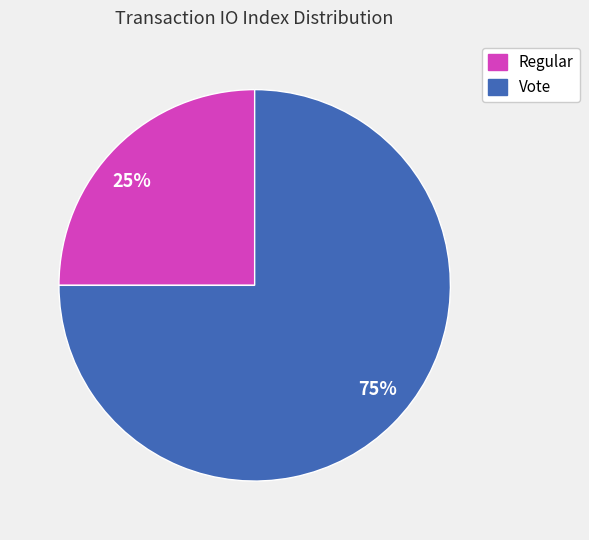

Rank the categories by value from lowest to highest.

25%, 75%